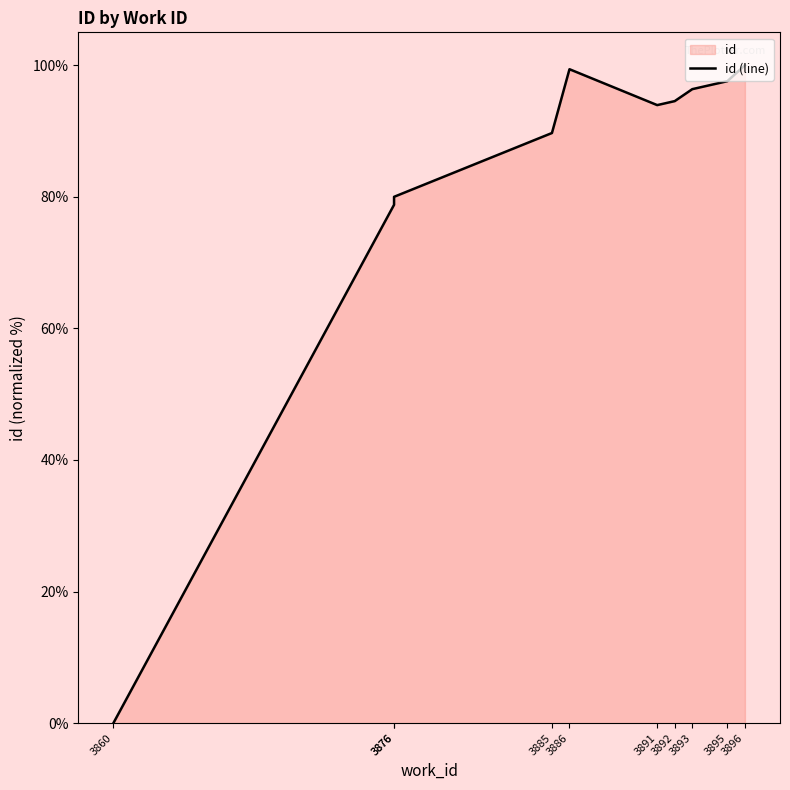

What is the value of the 4th point from the left?

89.7